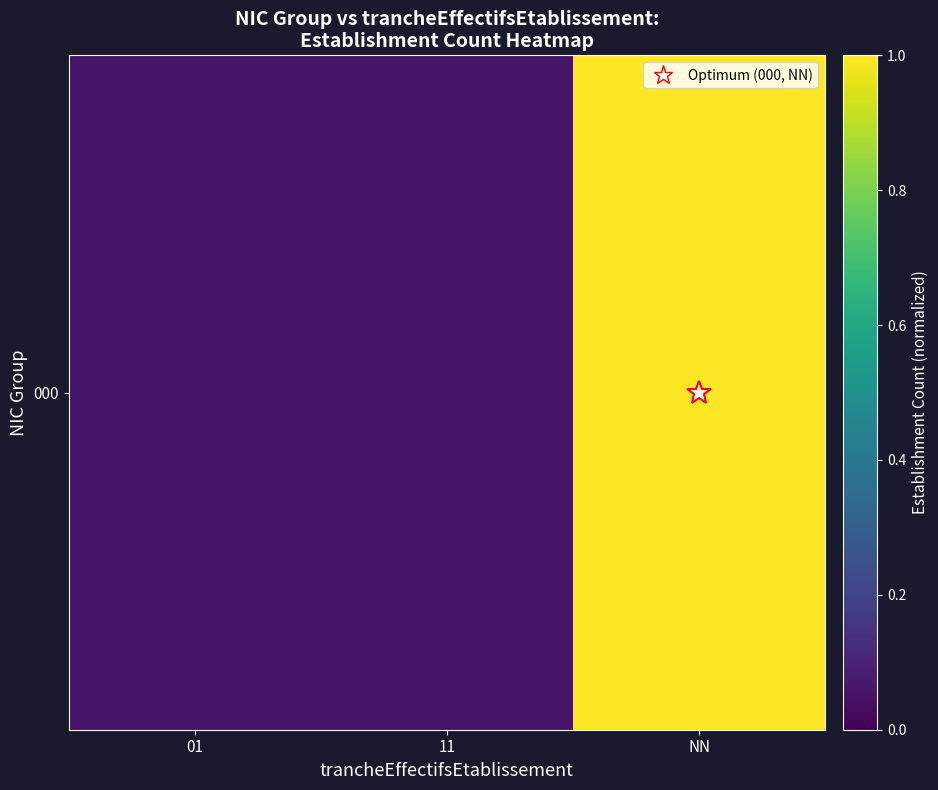

What is the sum of all values?

1.1